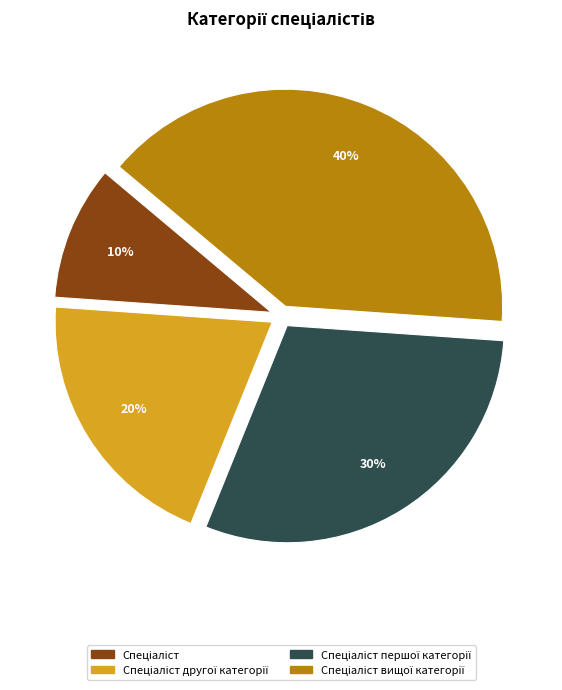

To the nearest percent, what is the difference between the largest and smallest slice percentages?

30%